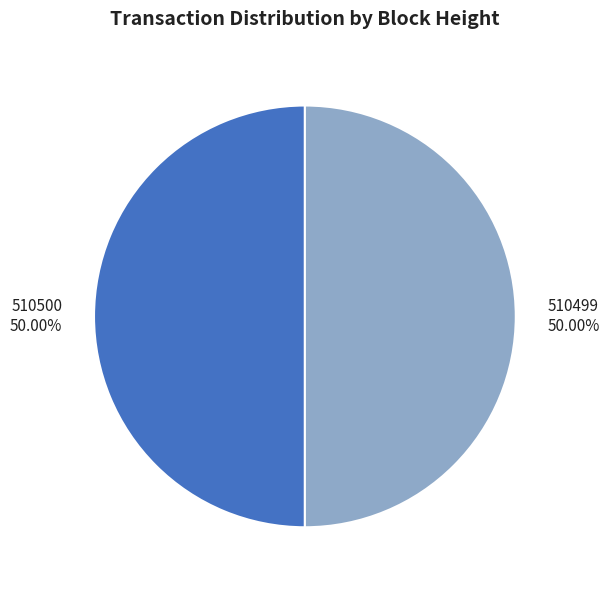

What is the ratio of the value at 510499 to the value at 510500?

1.0